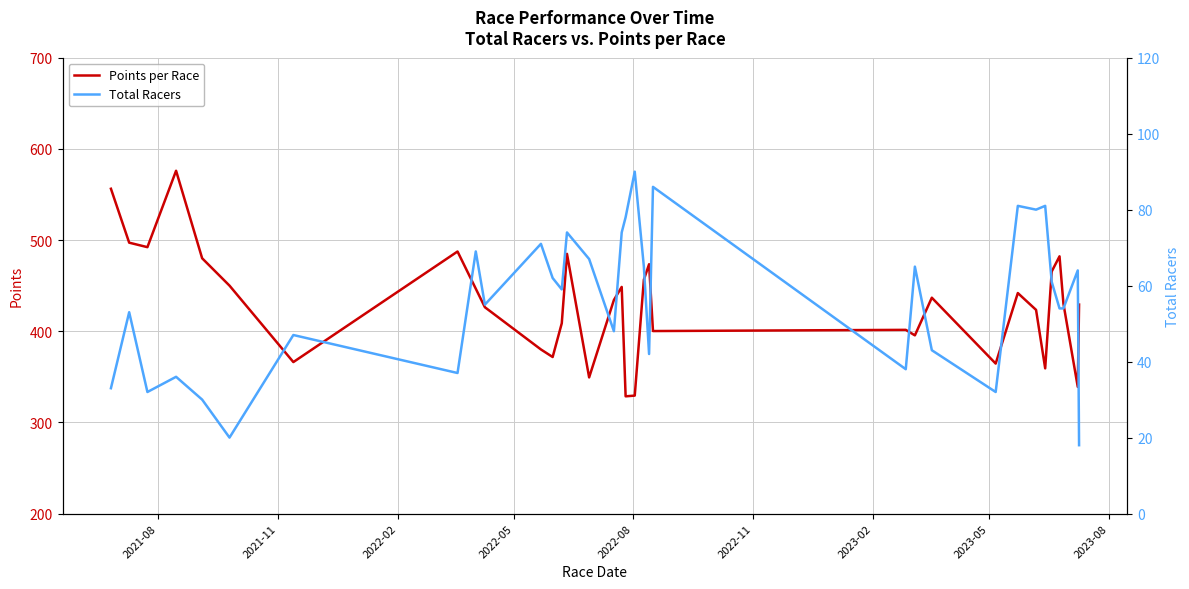

Reading left to right, extract all data points from this chart.

Points per Race: 556.2	497.1	492.2	576.0	480.0	450.0	366.2	487.4	446.6	426.3	380.0	371.7	408.7	484.8	349.3	434.2	448.6	328.6	329.4	456.5	473.5	400.2	401.5	395.4	436.8	364.5	441.9	423.4	359.3	465.5	482.1	430.2	338.9	429.2
Total Racers: 33.0	53.0	32.0	36.0	30.0	20.0	47.0	37.0	69.0	55.0	71.0	62.0	59.0	74.0	67.0	48.0	74.0	78.0	90.0	65.0	42.0	86.0	38.0	65.0	43.0	32.0	81.0	80.0	81.0	61.0	54.0	54.0	64.0	18.0